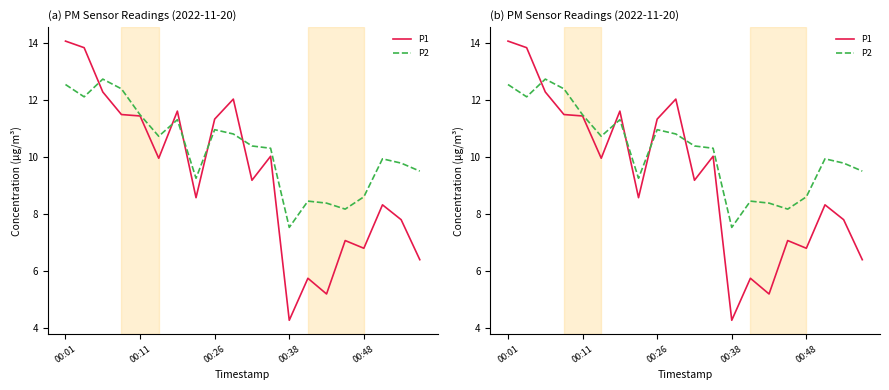

Rank the series by their average value, from lowest to highest.

P1, P2